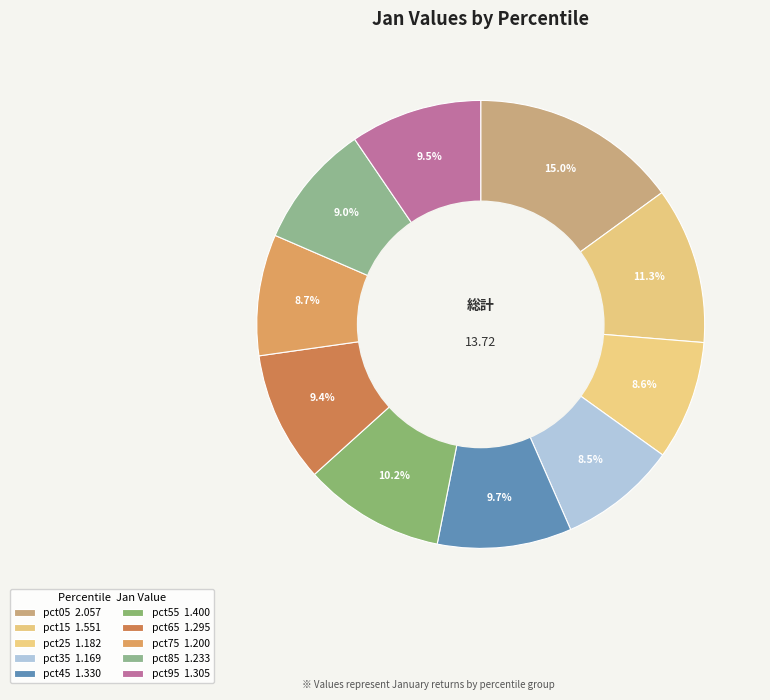

Rank the categories by value from highest to lowest.

pct05, pct15, pct55, pct45, pct95, pct65, pct85, pct75, pct25, pct35